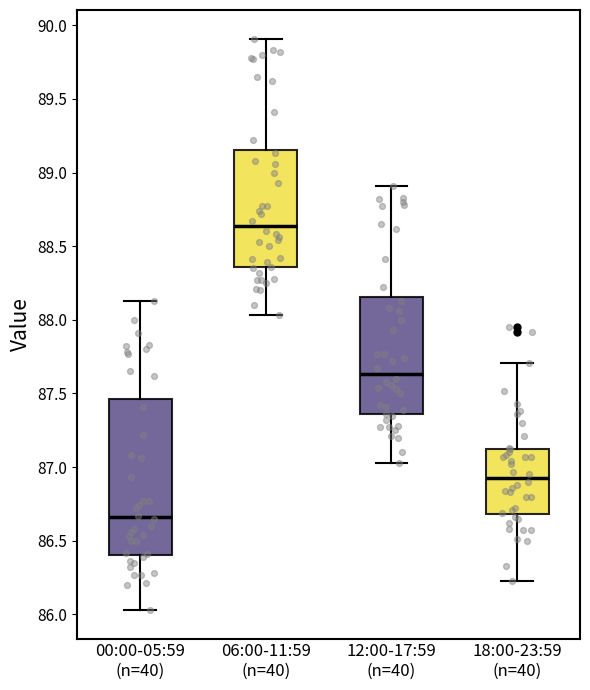

Reading left to right, transcribe this box plot: for each box, give where its median line is, the range the box spans, and where its two whiskers end, as read against the y-axis. The values are not printed on the chart, so give them approximately, as read against the axis.

00:00-05:59 (n=40): median 86.65, box 86.40 to 87.45, whiskers 86.05 to 88.15
06:00-11:59 (n=40): median 88.65, box 88.35 to 89.15, whiskers 88.05 to 89.90
12:00-17:59 (n=40): median 87.65, box 87.35 to 88.15, whiskers 87.05 to 88.90
18:00-23:59 (n=40): median 86.95, box 86.70 to 87.10, whiskers 86.25 to 87.70